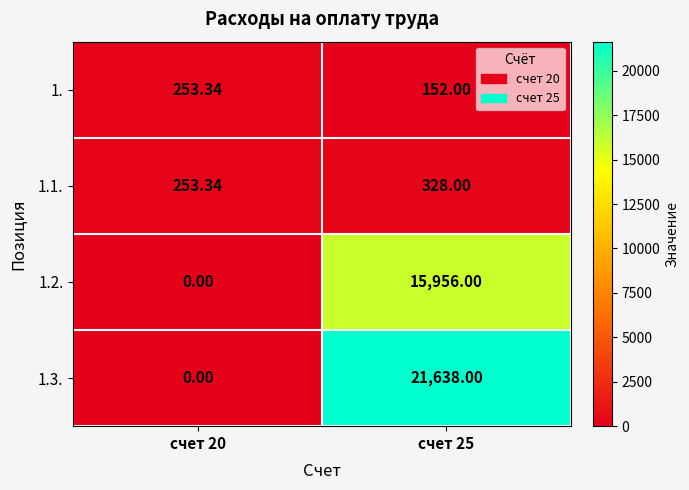

At which category does the chart reach its peak across all series?

счет 25